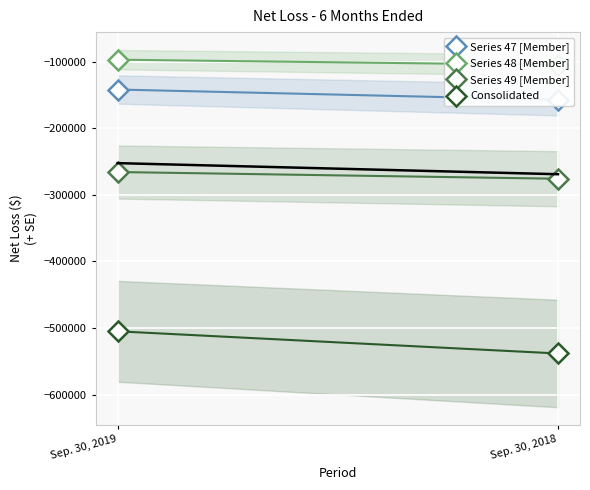

Count the number of categories in the chart.

2